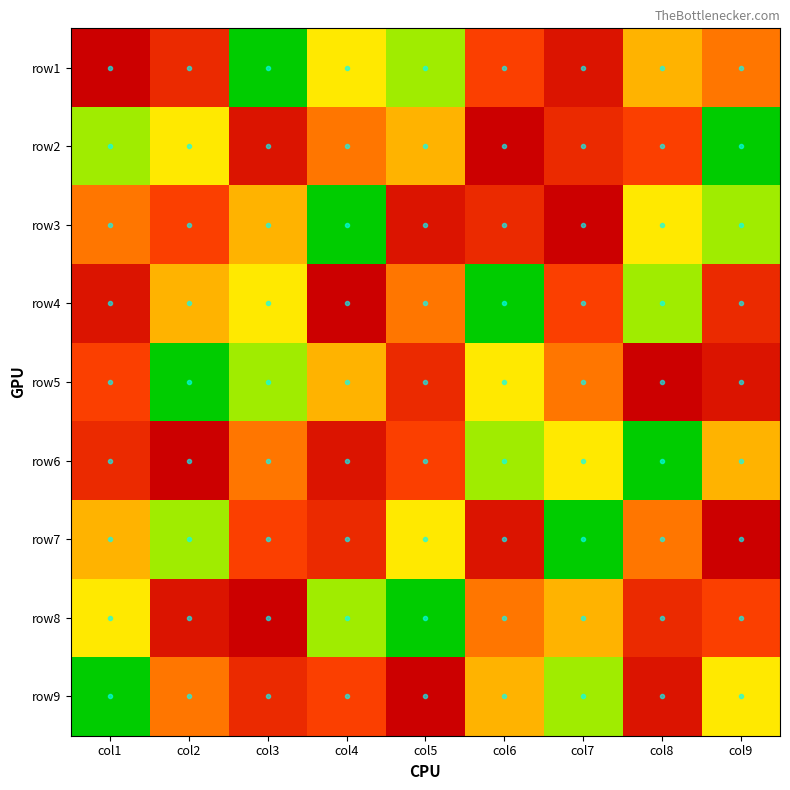

Which has a higher value, col8 or col4?

col8